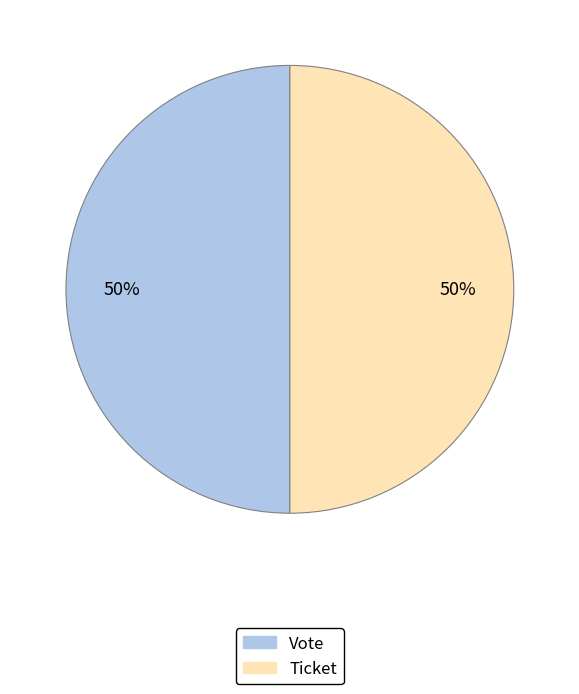

What percentage is the Vote slice, to the nearest percent?

50%